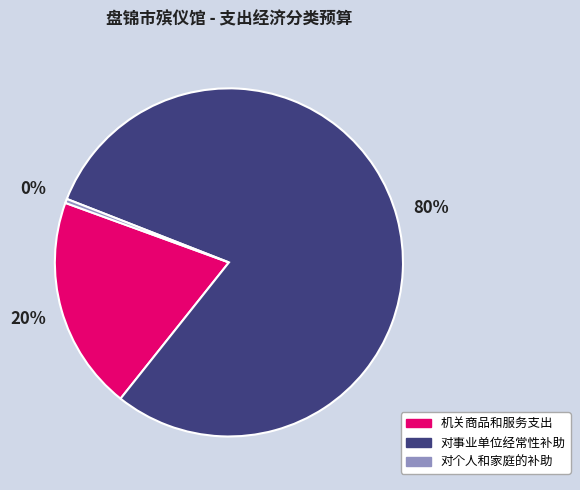

To the nearest percent, what percentage of the pie is 机关商品和服务支出?

20%